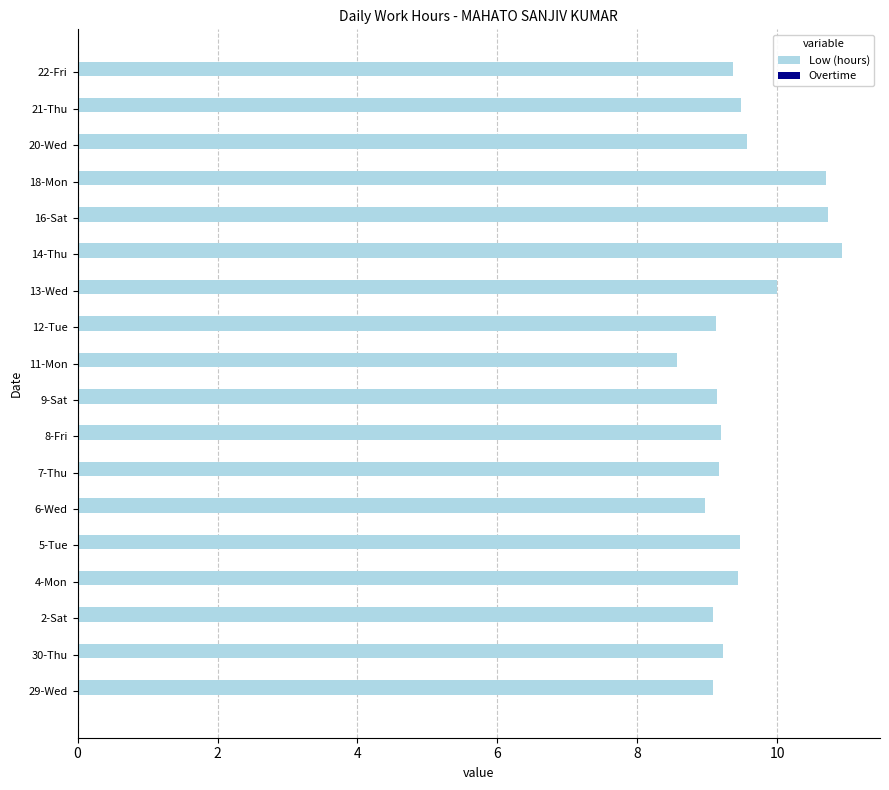

What is the greatest value displayed?

10.9